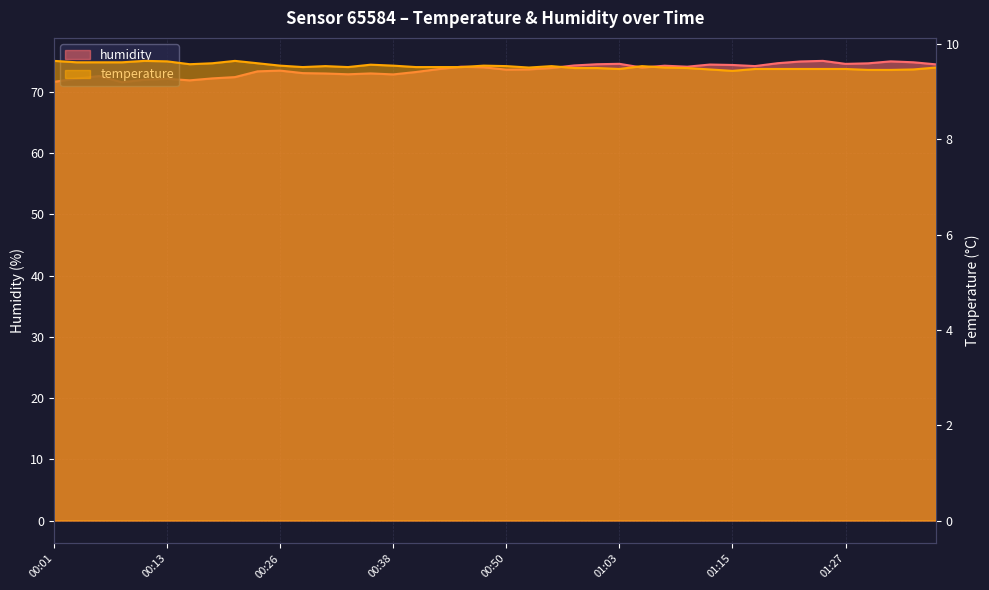

Rank the series by their maximum value, from lowest to highest.

temperature, humidity